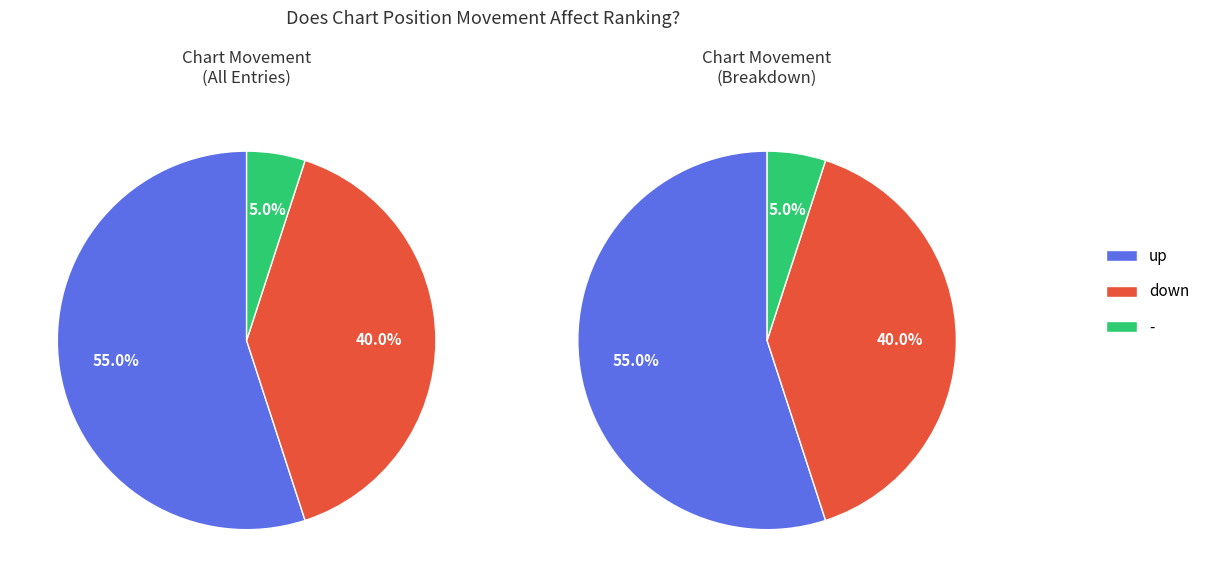

What is the ratio of the value at up to the value at -?

11.0